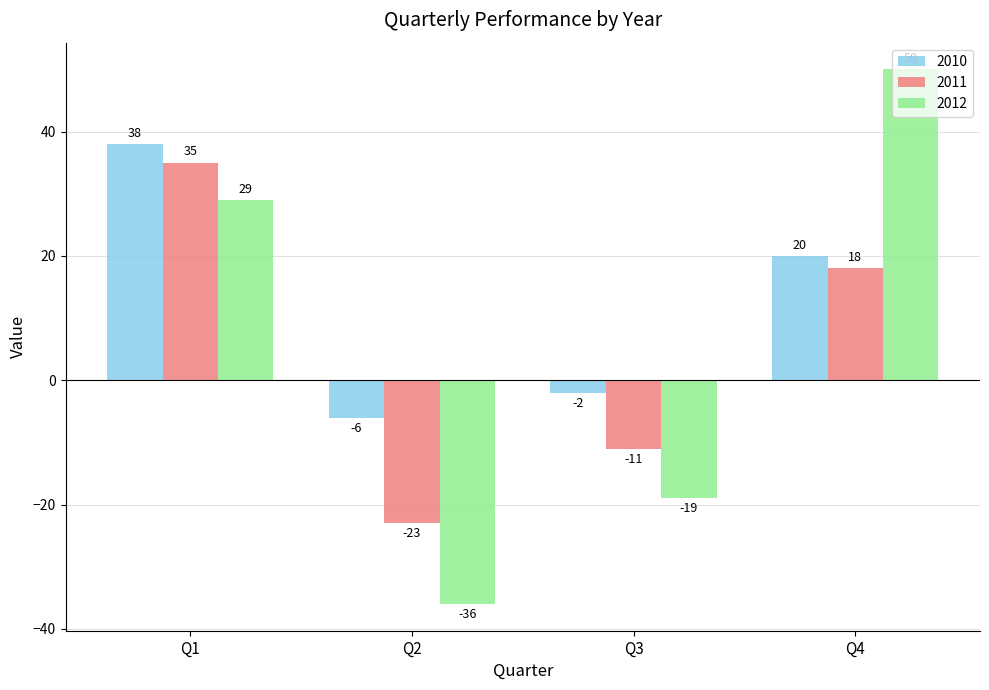

True or false: 2012 has a value of 29 at Q1.

True